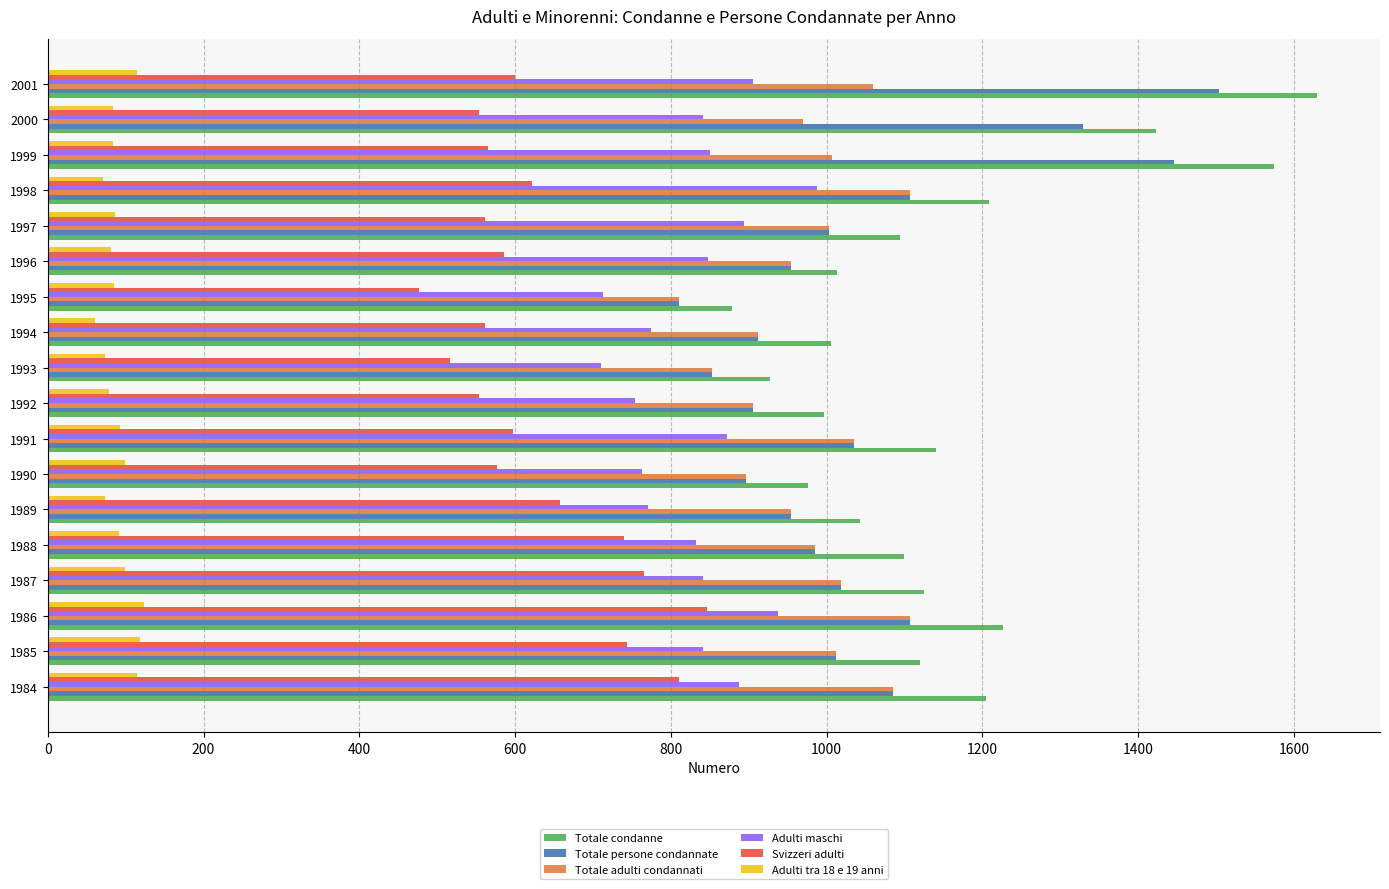

Count the number of categories in the chart.

18